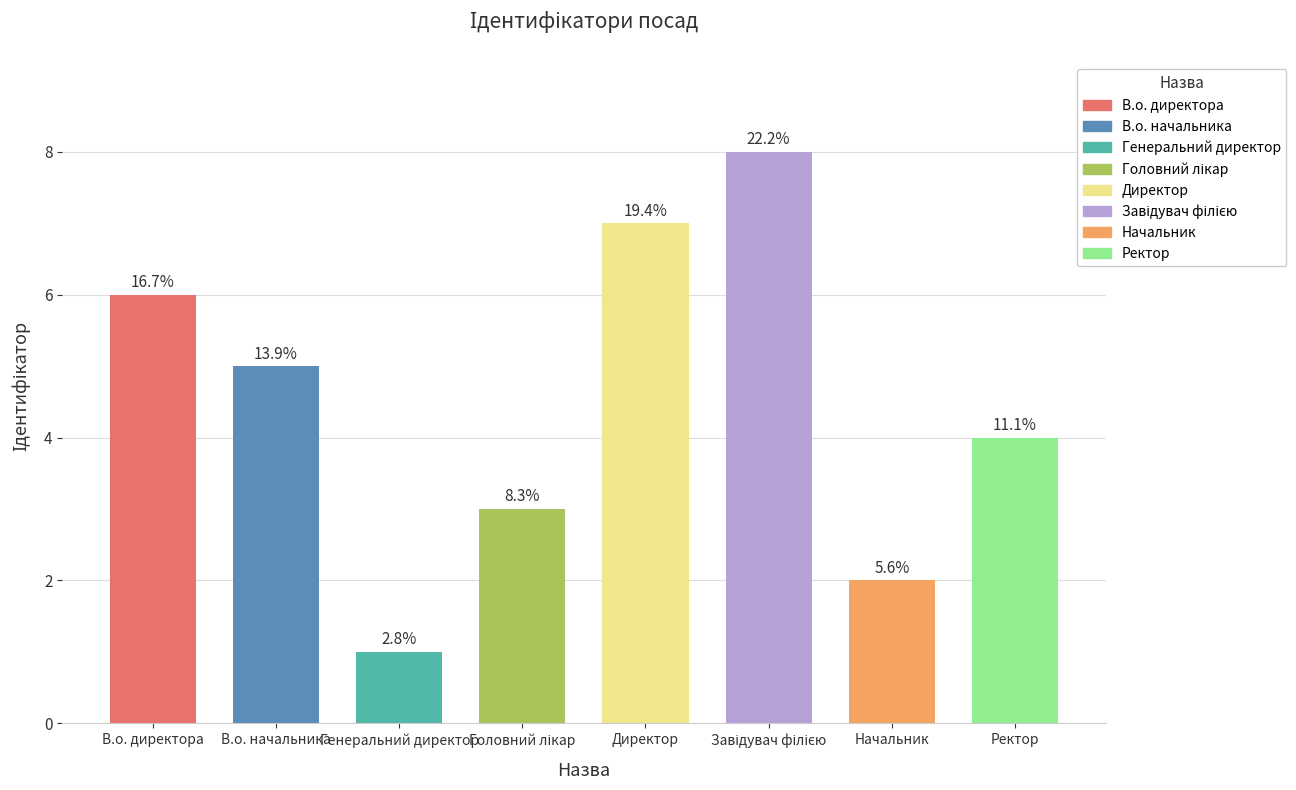

The chart shows a value of 3 at Начальник. True or false?

False